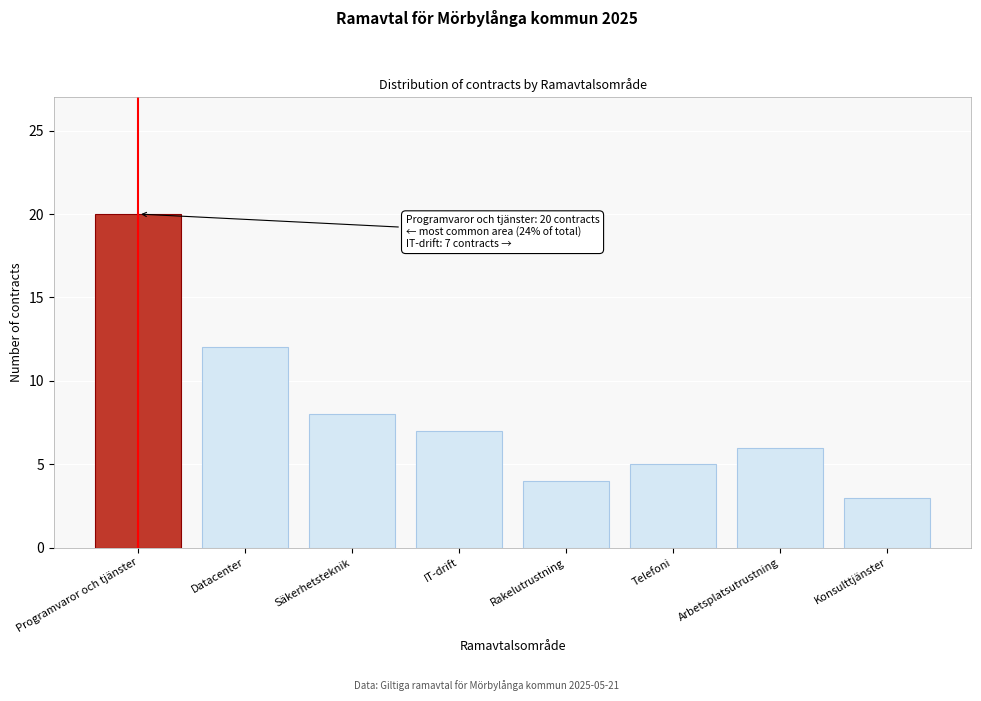

Reading right to left, transcribe all the data shown in this chart.

3	6	5	4	7	8	12	20